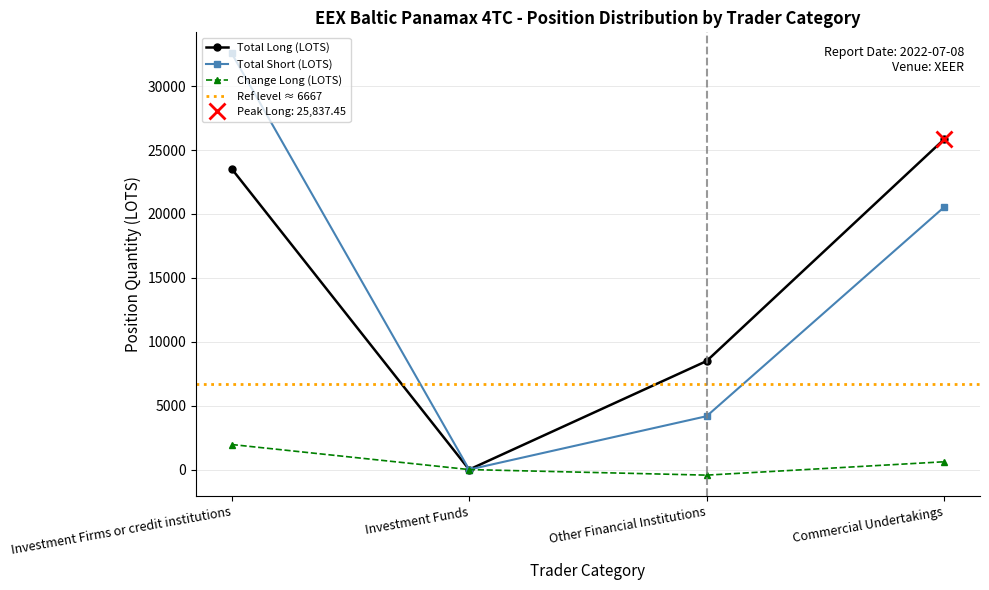

Which series changed the most between Investment Funds and Commercial Undertakings?

Investment Firms (Long)